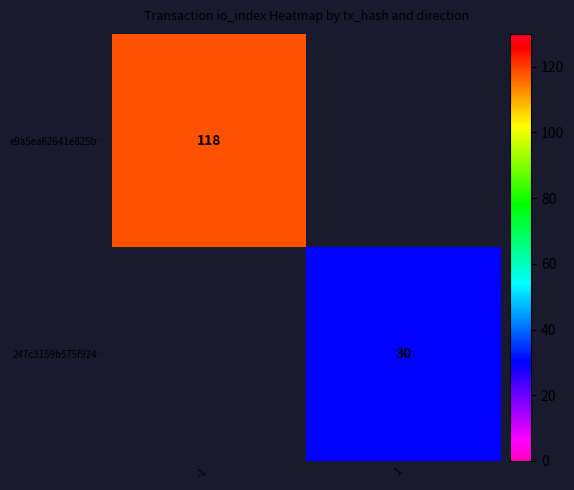

The 247c3159b575f924… series shows 30 at 1. True or false?

True